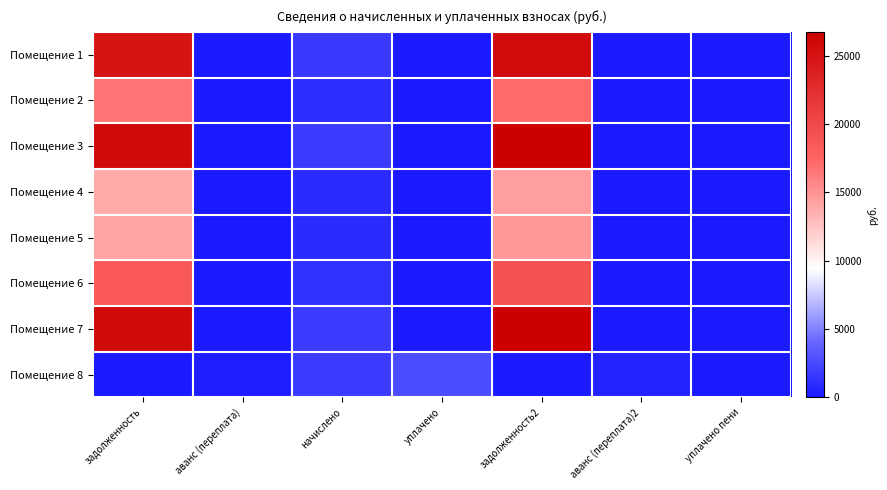

Reading left to right, list all the values displayed in this chart.

Помещение 1: задолженность=24819.8	аванс (переплата)=0.0	начислено=1705.0	уплачено=0.0	задолженность2=25672.3	аванс (переплата)2=0.0	уплачено пени=0.0
Помещение 2: задолженность=16546.6	аванс (переплата)=0.0	начислено=1136.6	уплачено=0.0	задолженность2=17114.9	аванс (переплата)2=0.0	уплачено пени=0.0
Помещение 3: задолженность=25854.0	аванс (переплата)=0.0	начислено=1776.0	уплачено=0.0	задолженность2=26742.0	аванс (переплата)2=0.0	уплачено пени=0.0
Помещение 4: задолженность=13857.7	аванс (переплата)=0.0	начислено=952.0	уплачено=0.0	задолженность2=14333.6	аванс (переплата)2=0.0	уплачено пени=0.0
Помещение 5: задолженность=14168.1	аванс (переплата)=0.0	начислено=973.3	уплачено=0.0	задолженность2=14654.7	аванс (переплата)2=0.0	уплачено пени=0.0
Помещение 6: задолженность=18614.9	аванс (переплата)=0.0	начислено=1278.7	уплачено=0.0	задолженность2=19254.2	аванс (переплата)2=0.0	уплачено пени=0.0
Помещение 7: задолженность=25854.0	аванс (переплата)=0.0	начислено=1776.0	уплачено=0.0	задолженность2=26742.0	аванс (переплата)2=0.0	уплачено пени=0.0
Помещение 8: задолженность=0.0	аванс (переплата)=309.0	начислено=1776.0	уплачено=2657.0	задолженность2=0.0	аванс (переплата)2=597.0	уплачено пени=0.0